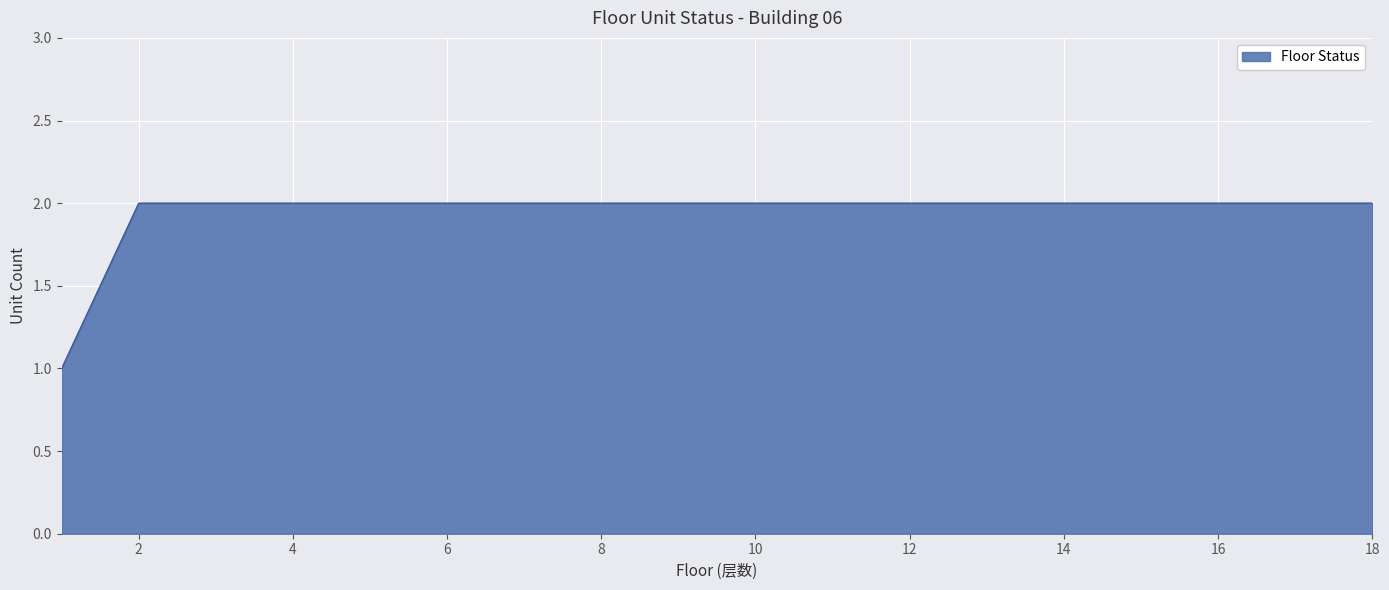

Reading left to right, transcribe all the data shown in this chart.

1	2	2	2	2	2	2	2	2	2	2	2	2	2	2	2	2	2